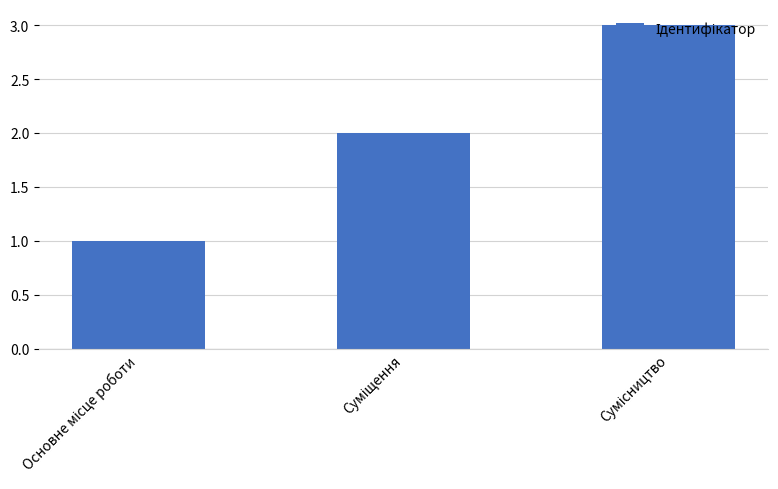

What is the maximum value shown in the chart?

3